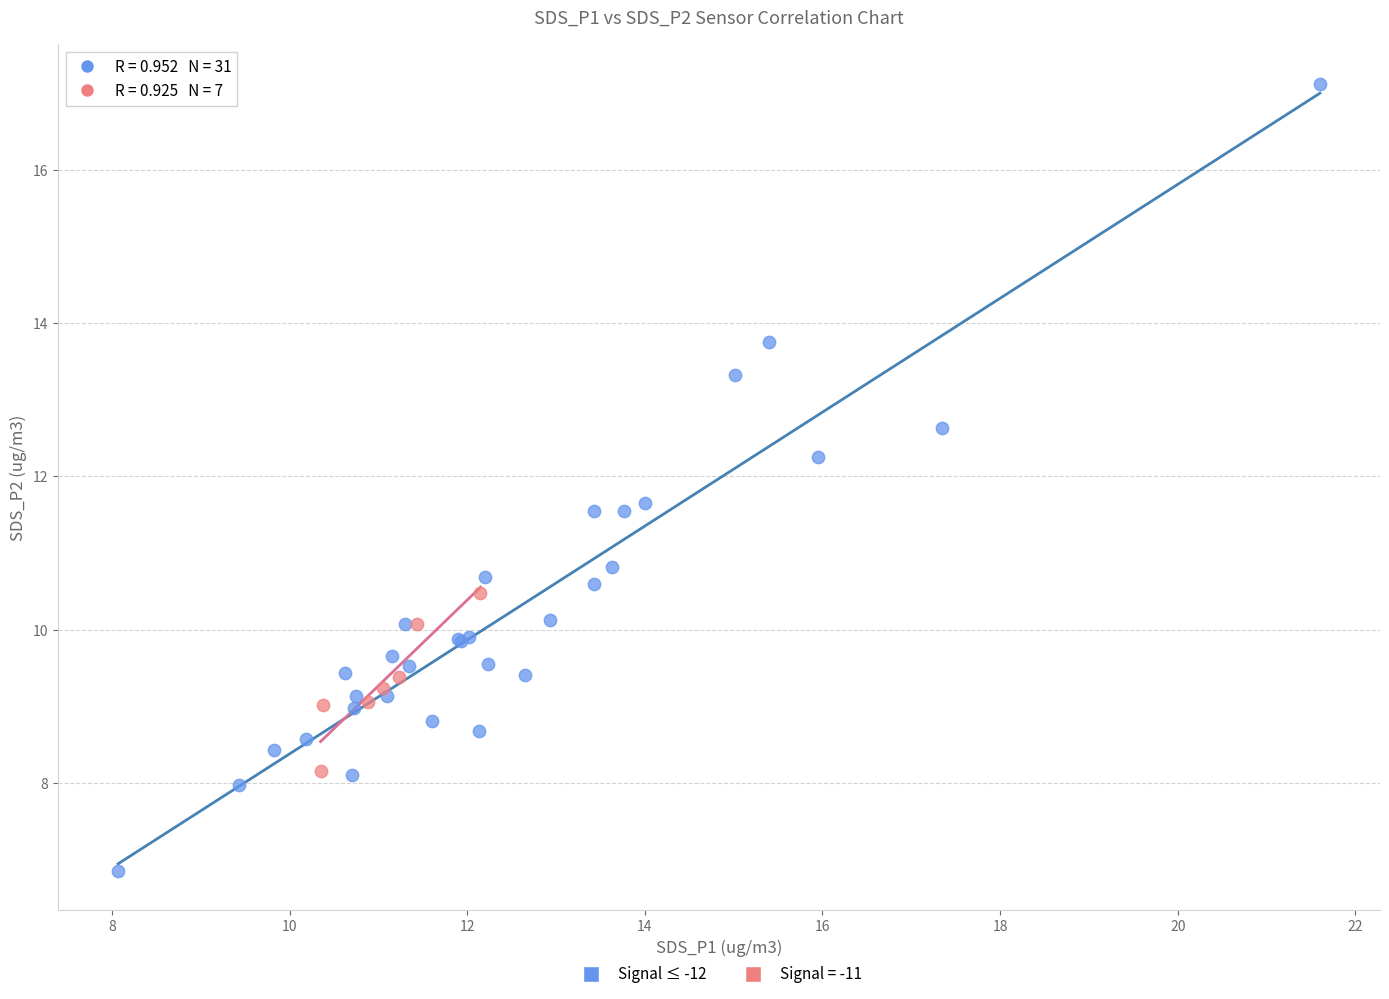

Which series reaches the minimum Y coordinate?

Signal ≤ -12